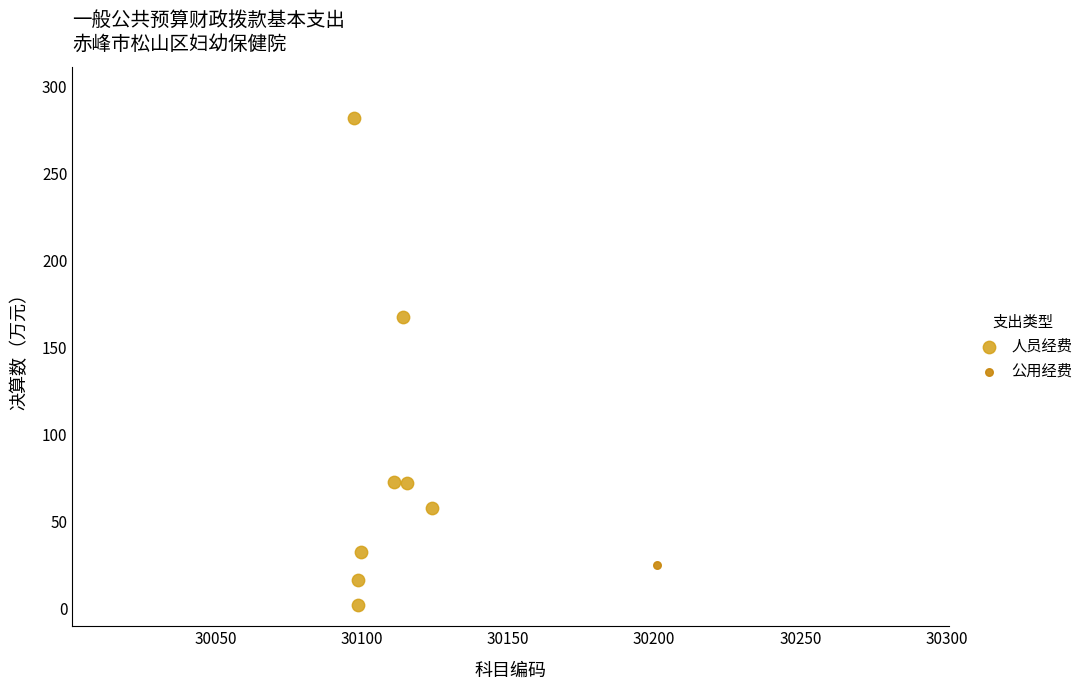

What are all the series names shown in the legend?

人员经费, 公用经费